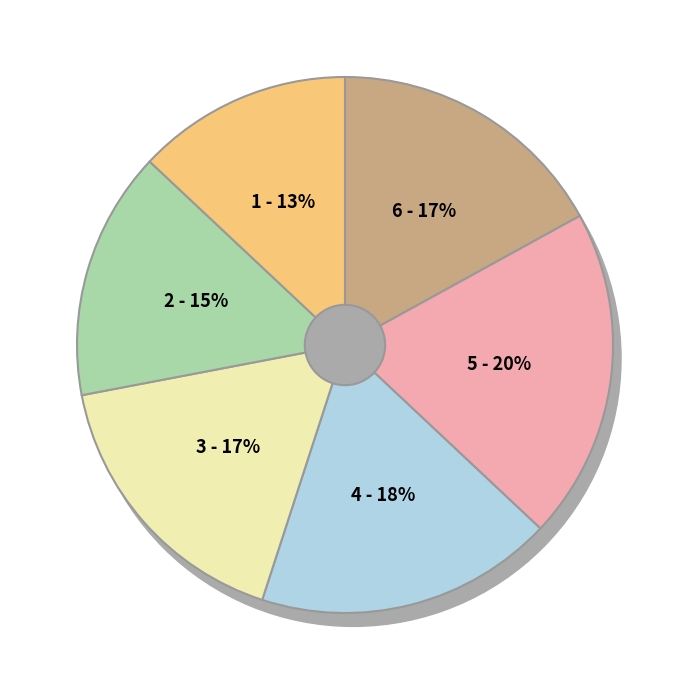

To the nearest percent, what portion does 3 represent?

17%